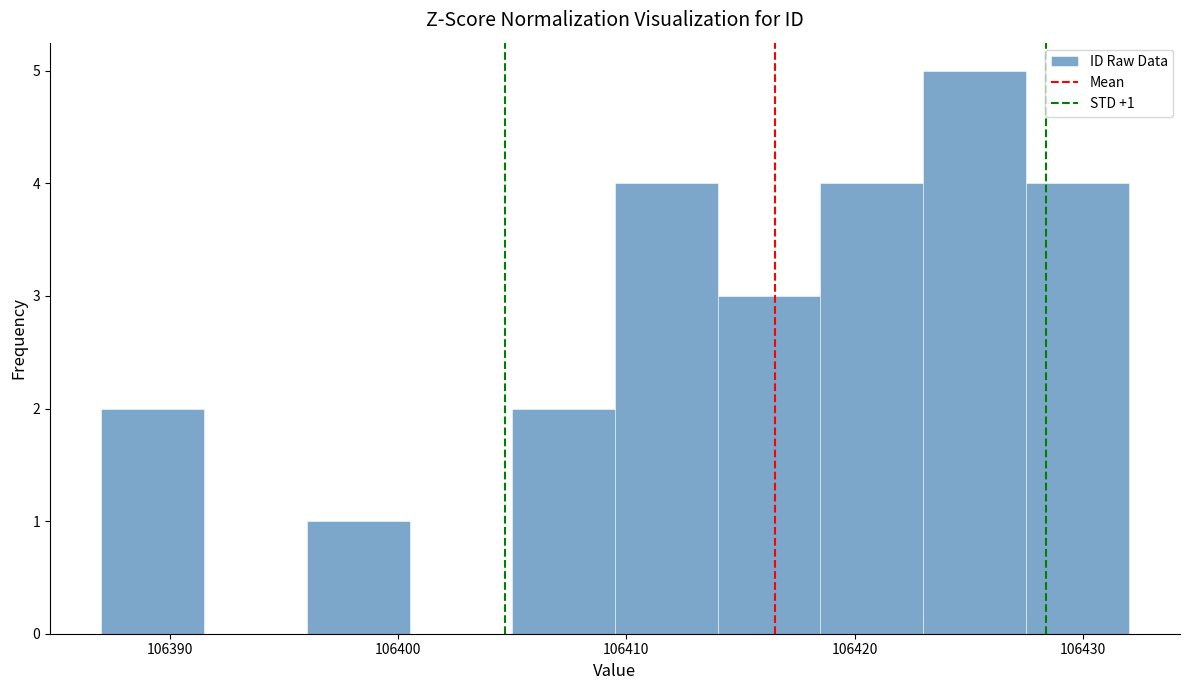

Over which range of the x-axis is the bar tallest?

106423.0 to 106427.5